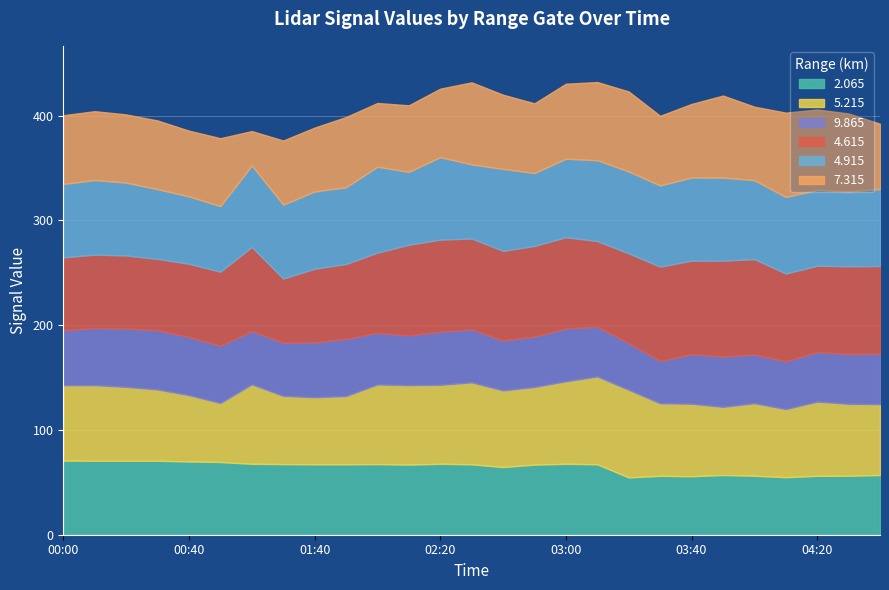

What is the lowest value of the 2.065 series?

54.7